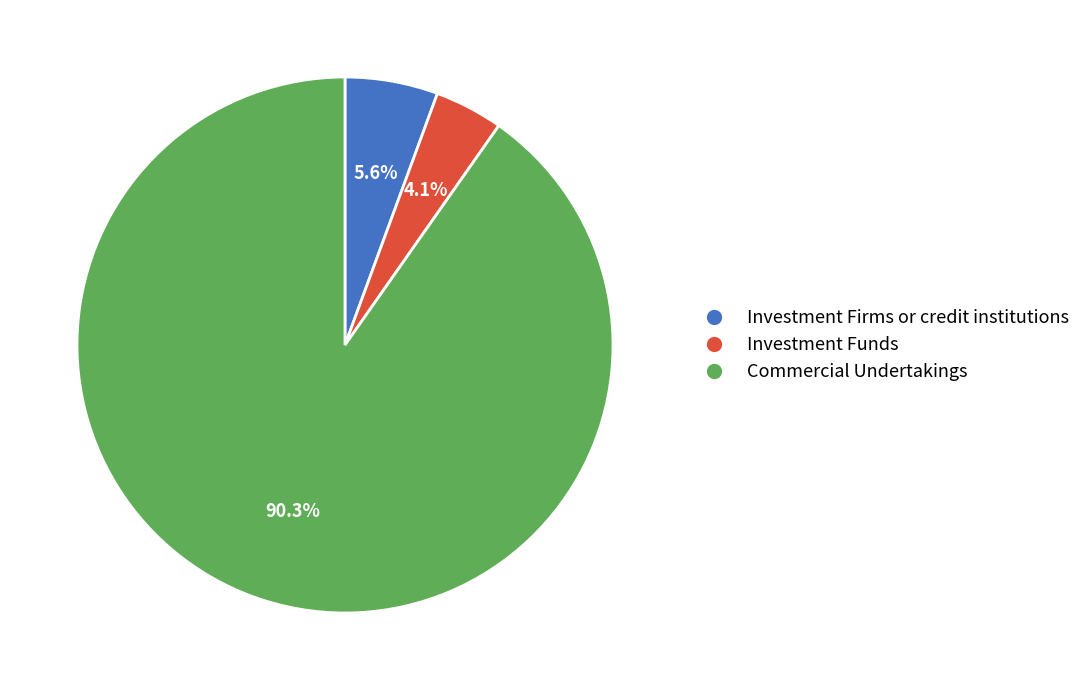

What is the total percentage of Investment Firms or credit institutions and Commercial Undertakings?

95.9%